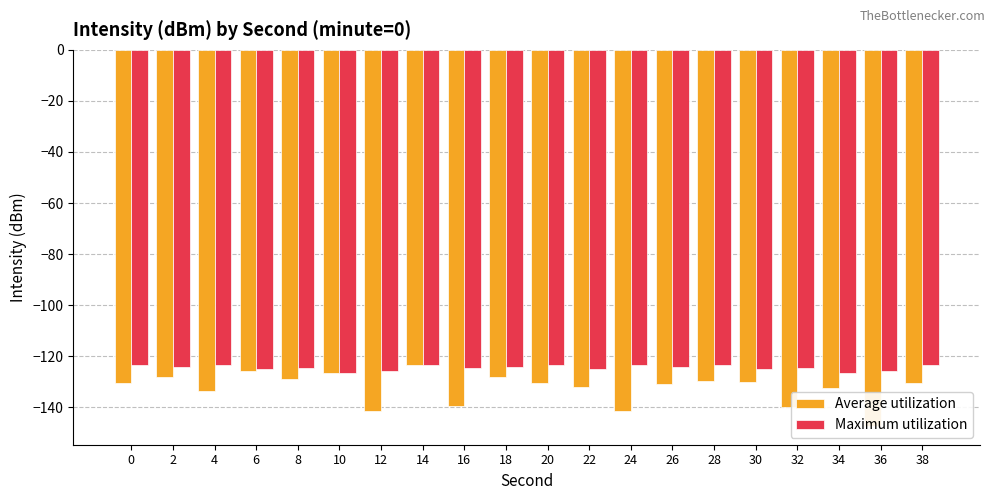

Count the number of categories in the chart.

20